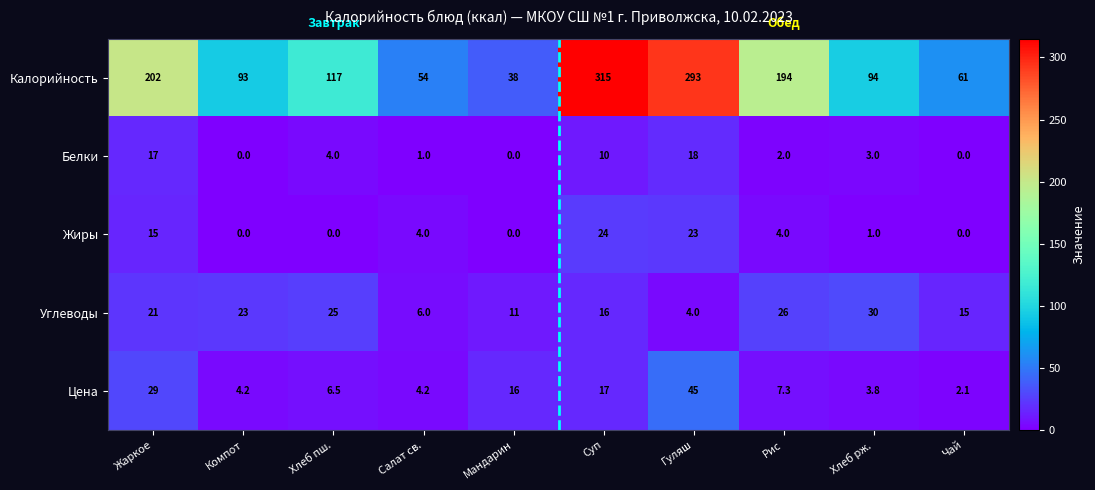

Read the Цена value at Суп.

17.0